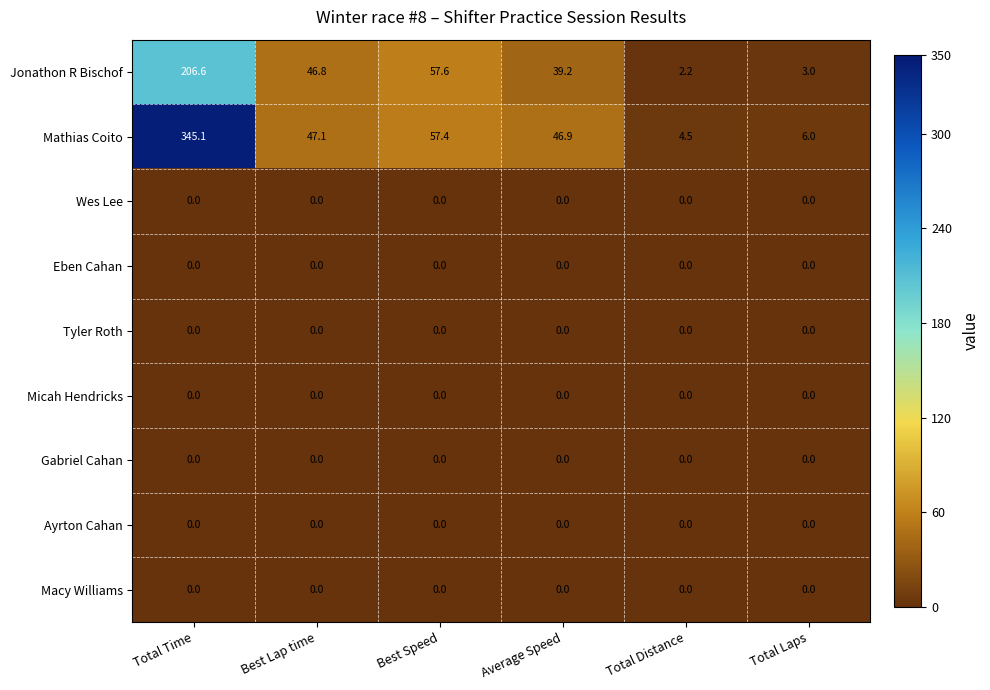

Which series changed the most between Total Time and Total Distance?

Mathias Coito